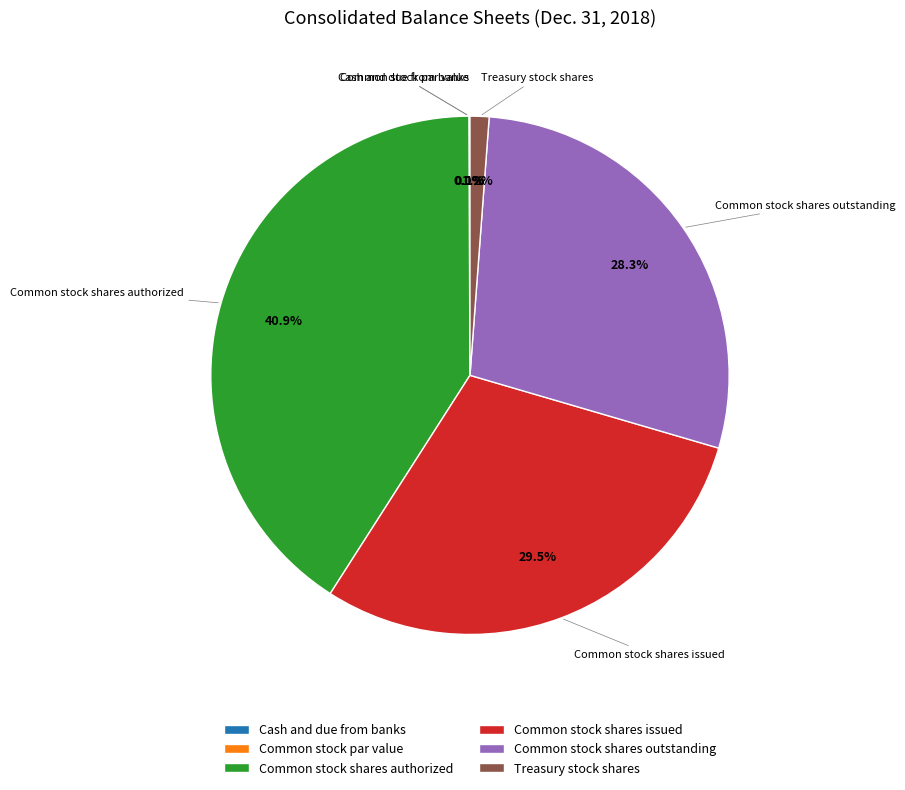

What percentage do Cash and due from banks and Common stock shares authorized together represent?

40.9%